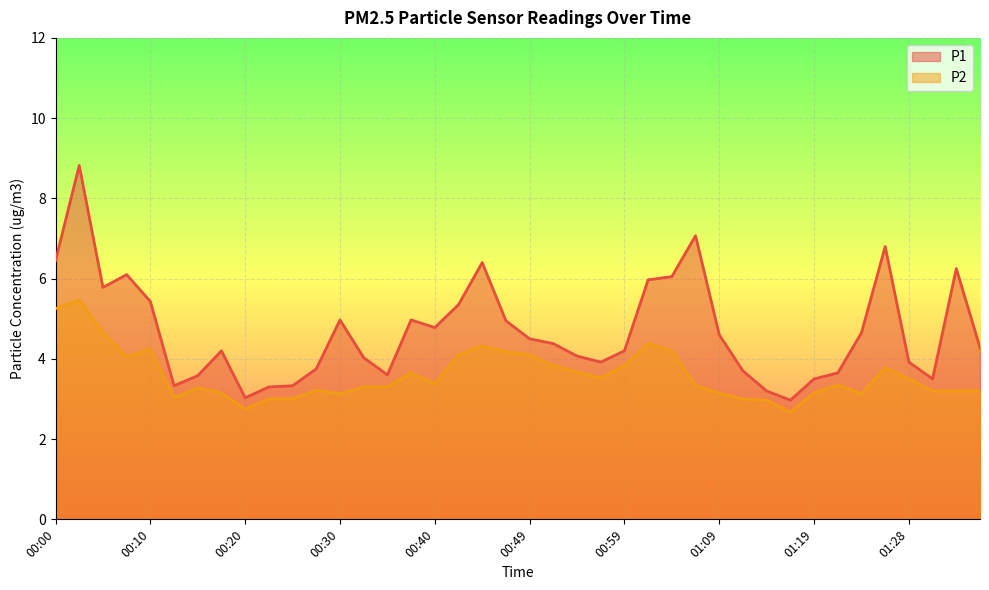

Rank the series by their maximum value, from lowest to highest.

P2, P1